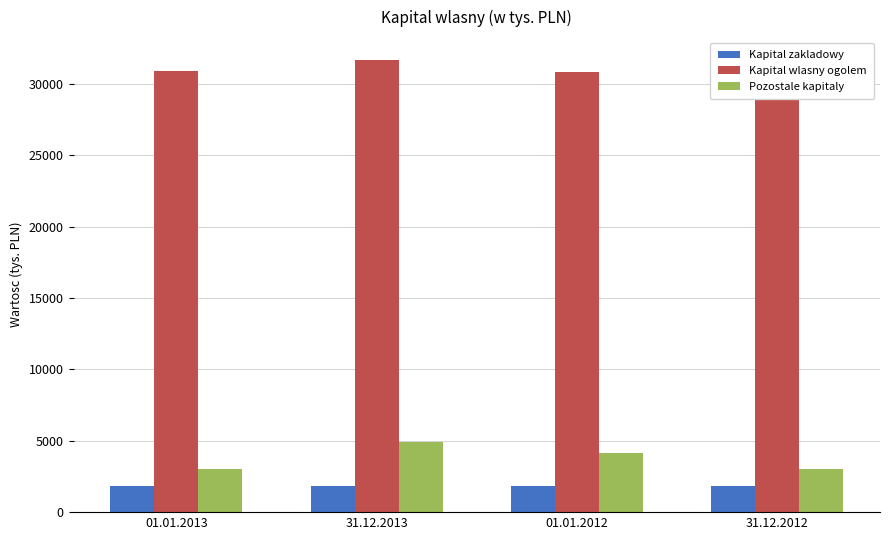

What is the difference between the maximum and minimum values in the Pozostale kapitaly series?

1895.1